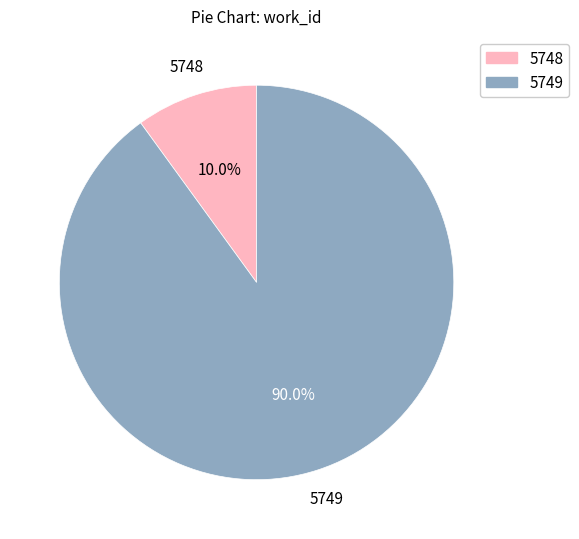

To the nearest percent, what is the average slice percentage?

50%